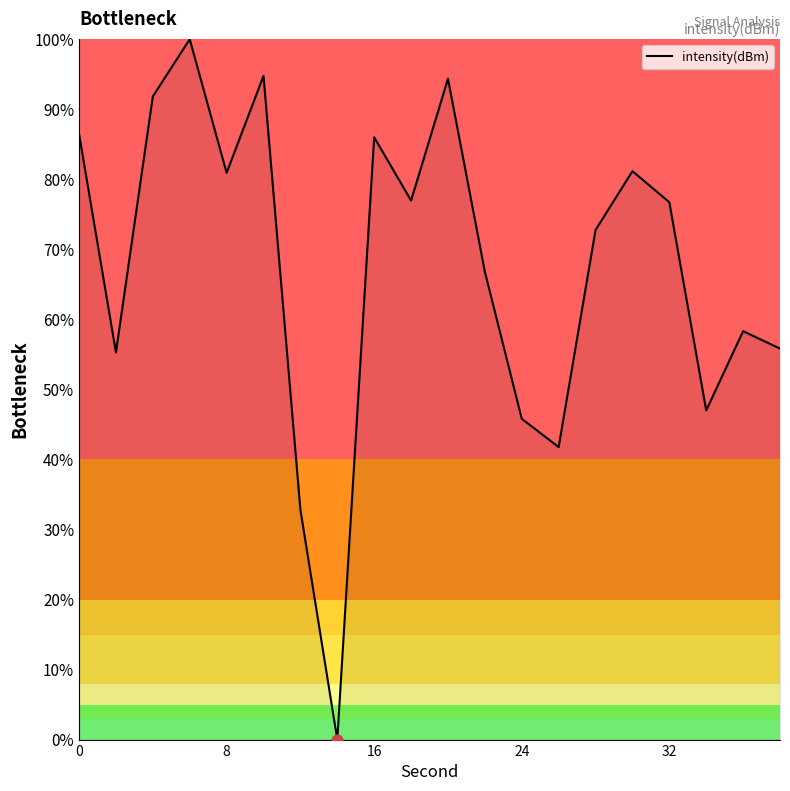

What is the difference between the maximum and minimum values?

100.0